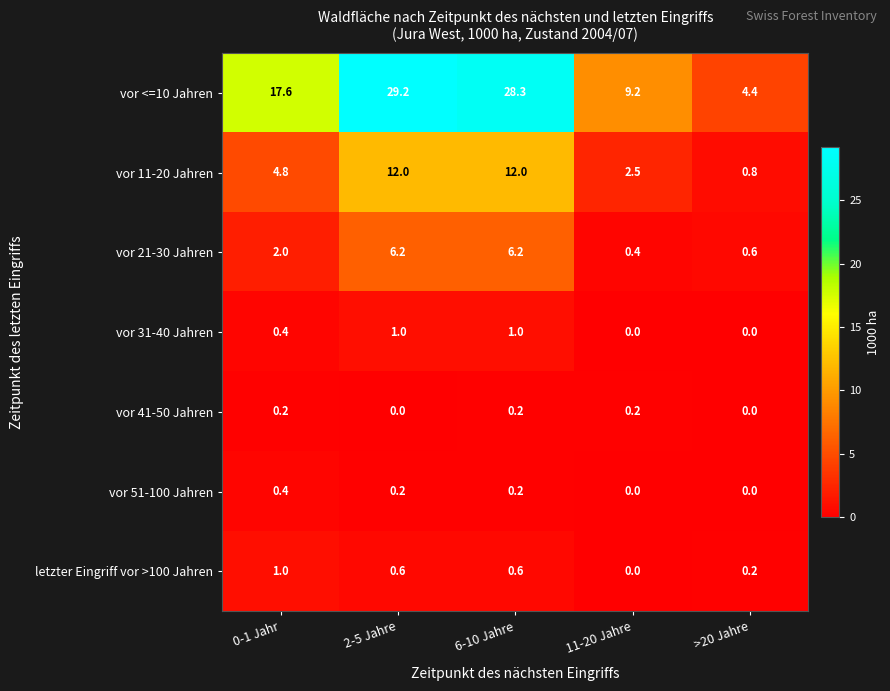

Where does the vor <=10 Jahren series first go above 17?

0-1 Jahr